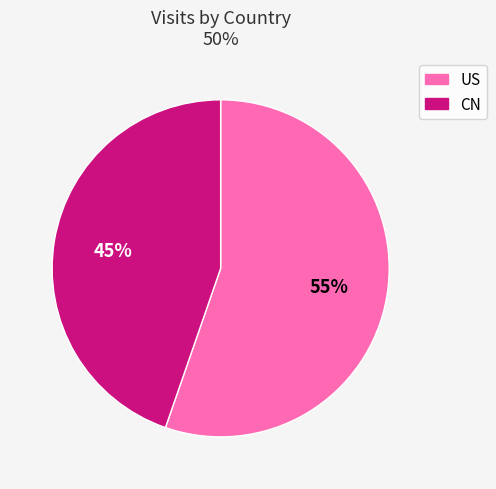

Does any single category account for the majority?

Yes